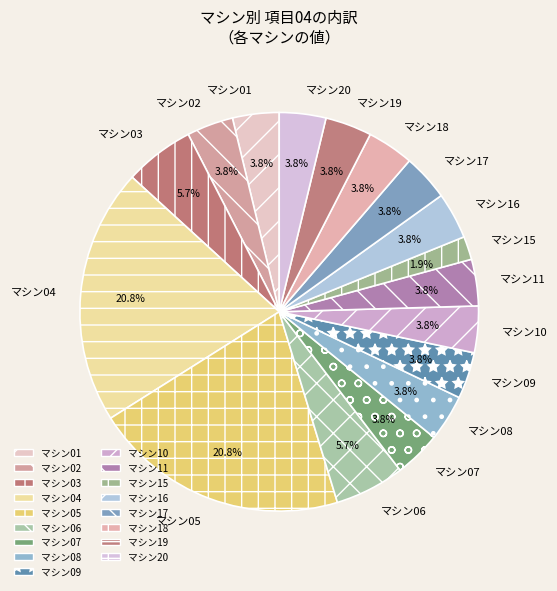

What is the ratio of the value at マシン03 to the value at マシン09?

1.5